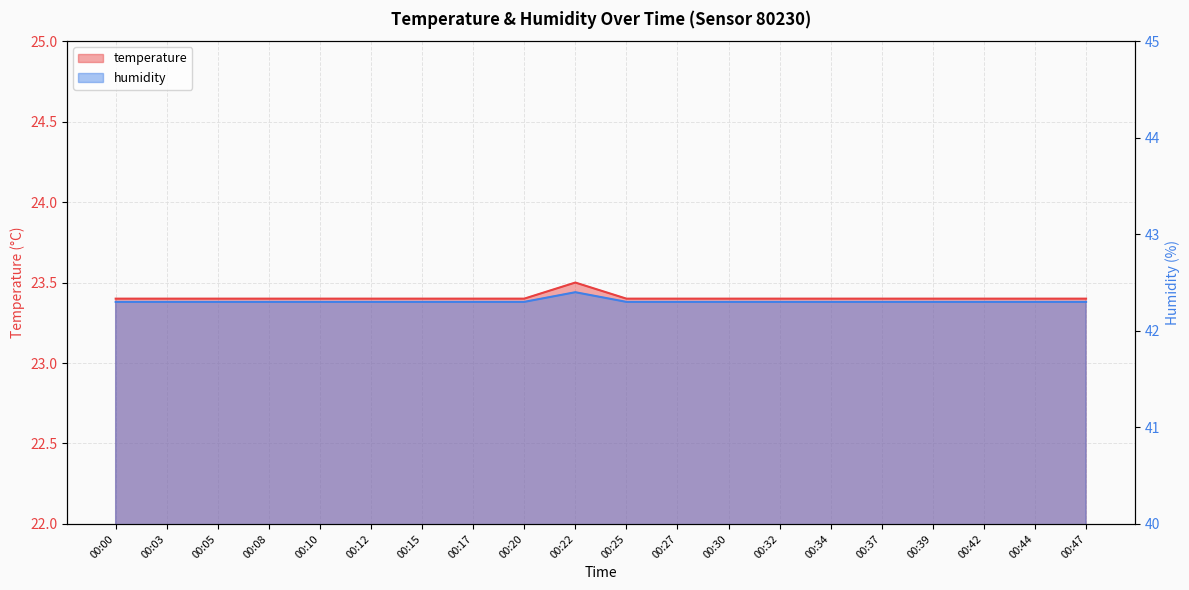

Where is humidity nearest to the value 42?

00:00